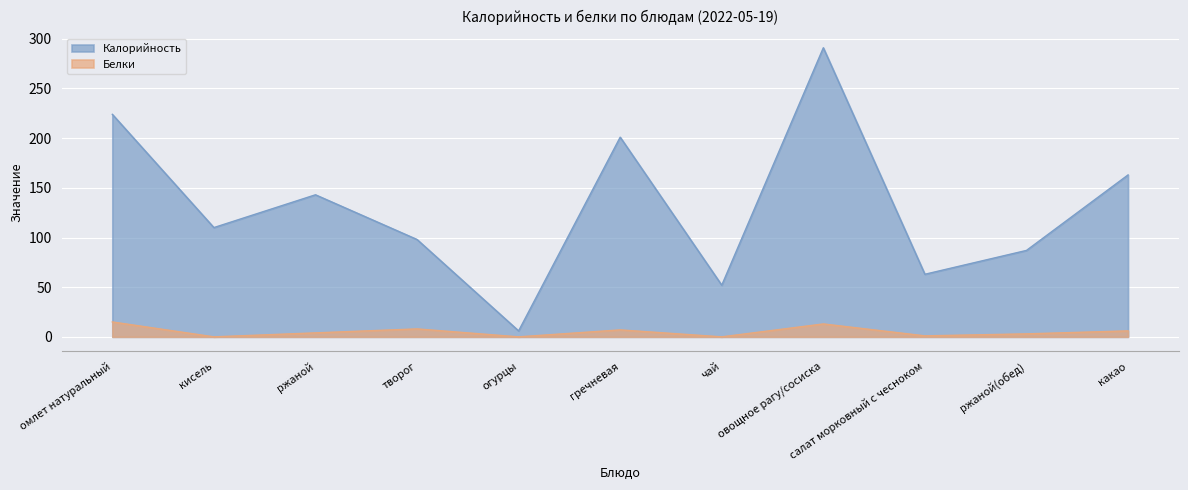

What is the difference between the maximum and minimum values in the Калорийность series?

285